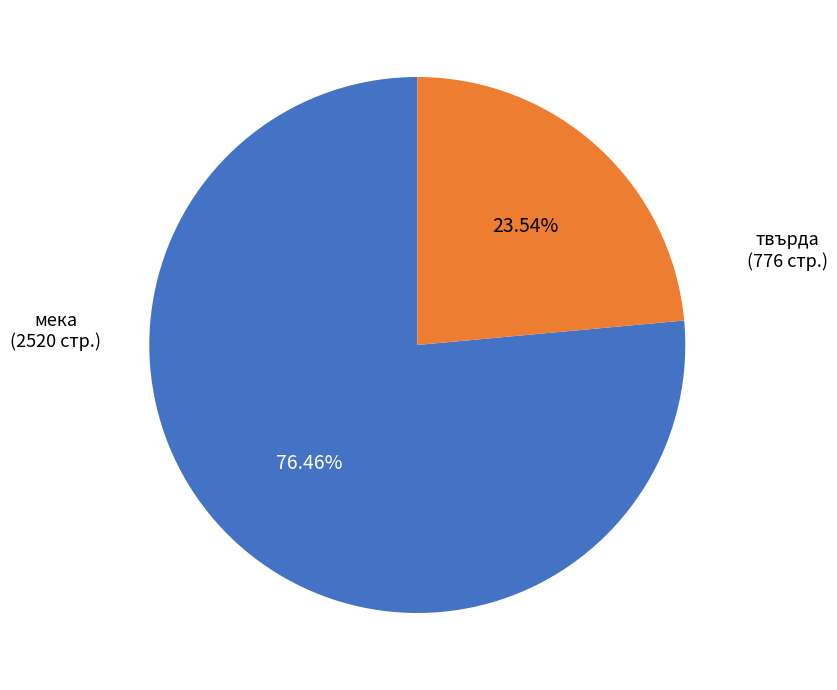

To the nearest percent, what is the average slice percentage?

50%